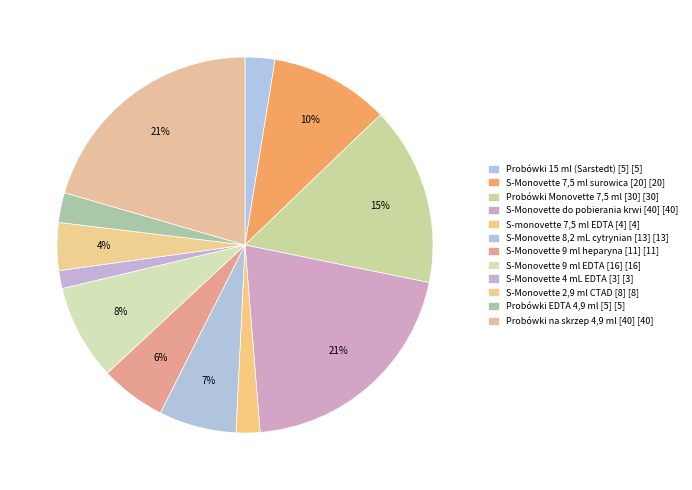

To the nearest percent, what percentage of the pie is Probówki na skrzep 4,9 ml [40]?

21%